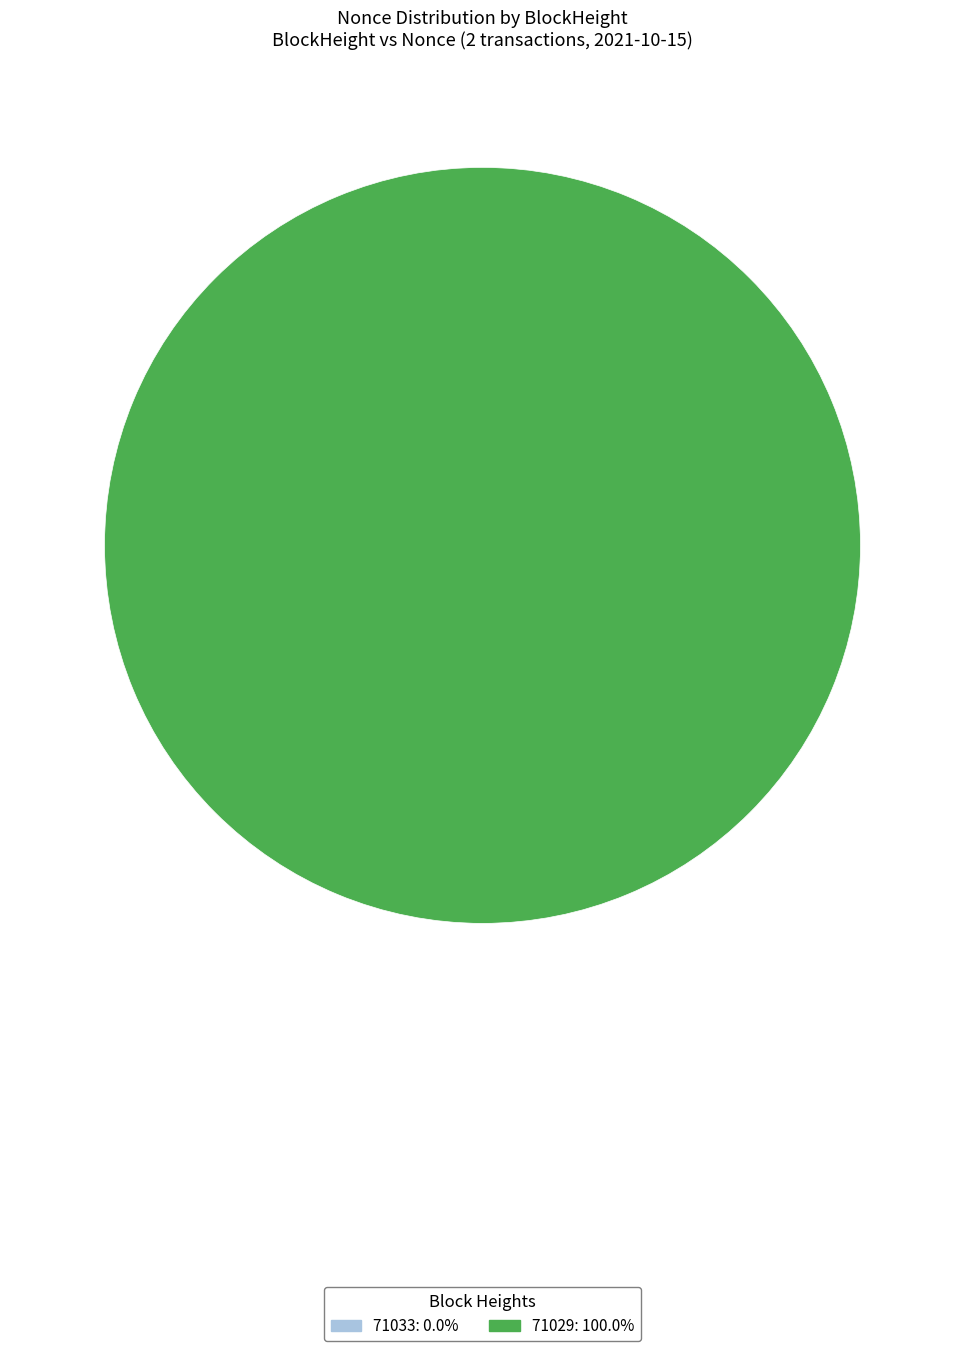

The 71029 slice represents 99% of the pie. True or false?

False